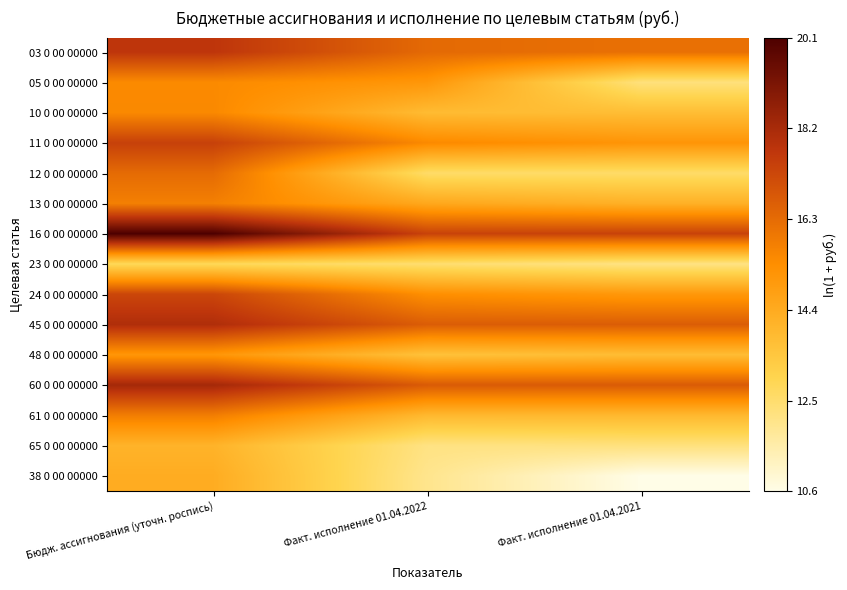

Reading left to right, transcribe all the data shown in this chart.

03 0 00 00000: Бюдж. ассигнования (уточн. роспись)=17.7	Факт. исполнение 01.04.2022=16.3	Факт. исполнение 01.04.2021=16.2
05 0 00 00000: Бюдж. ассигнования (уточн. роспись)=15.5	Факт. исполнение 01.04.2022=15.1	Факт. исполнение 01.04.2021=12.3
10 0 00 00000: Бюдж. ассигнования (уточн. роспись)=15.5	Факт. исполнение 01.04.2022=13.9	Факт. исполнение 01.04.2021=13.8
11 0 00 00000: Бюдж. ассигнования (уточн. роспись)=17.4	Факт. исполнение 01.04.2022=15.5	Факт. исполнение 01.04.2021=15.2
12 0 00 00000: Бюдж. ассигнования (уточн. роспись)=16.3	Факт. исполнение 01.04.2022=12.6	Факт. исполнение 01.04.2021=12.6
13 0 00 00000: Бюдж. ассигнования (уточн. роспись)=15.8	Факт. исполнение 01.04.2022=14.5	Факт. исполнение 01.04.2021=14.2
16 0 00 00000: Бюдж. ассигнования (уточн. роспись)=20.1	Факт. исполнение 01.04.2022=17.4	Факт. исполнение 01.04.2021=17.4
23 0 00 00000: Бюдж. ассигнования (уточн. роспись)=12.8	Факт. исполнение 01.04.2022=12.5	Факт. исполнение 01.04.2021=12.2
24 0 00 00000: Бюдж. ассигнования (уточн. роспись)=17.3	Факт. исполнение 01.04.2022=15.3	Факт. исполнение 01.04.2021=15.1
45 0 00 00000: Бюдж. ассигнования (уточн. роспись)=18.0	Факт. исполнение 01.04.2022=16.7	Факт. исполнение 01.04.2021=16.7
48 0 00 00000: Бюдж. ассигнования (уточн. роспись)=15.1	Факт. исполнение 01.04.2022=13.6	Факт. исполнение 01.04.2021=13.8
60 0 00 00000: Бюдж. ассигнования (уточн. роспись)=18.3	Факт. исполнение 01.04.2022=16.7	Факт. исполнение 01.04.2021=16.7
61 0 00 00000: Бюдж. ассигнования (уточн. роспись)=15.8	Факт. исполнение 01.04.2022=14.0	Факт. исполнение 01.04.2021=14.0
65 0 00 00000: Бюдж. ассигнования (уточн. роспись)=14.1	Факт. исполнение 01.04.2022=12.2	Факт. исполнение 01.04.2021=12.3
38 0 00 00000: Бюдж. ассигнования (уточн. роспись)=14.4	Факт. исполнение 01.04.2022=12.0	Факт. исполнение 01.04.2021=10.6